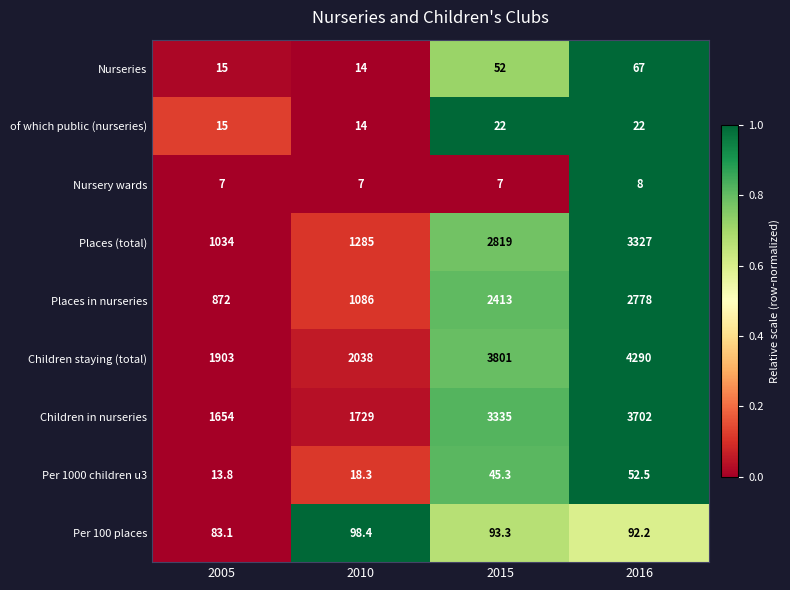

Rank the series by their maximum value, from lowest to highest.

Nursery wards, of which public (nurseries), Per 1000 children u3, Nurseries, Per 100 places, Places in nurseries, Places (total), Children in nurseries, Children staying (total)